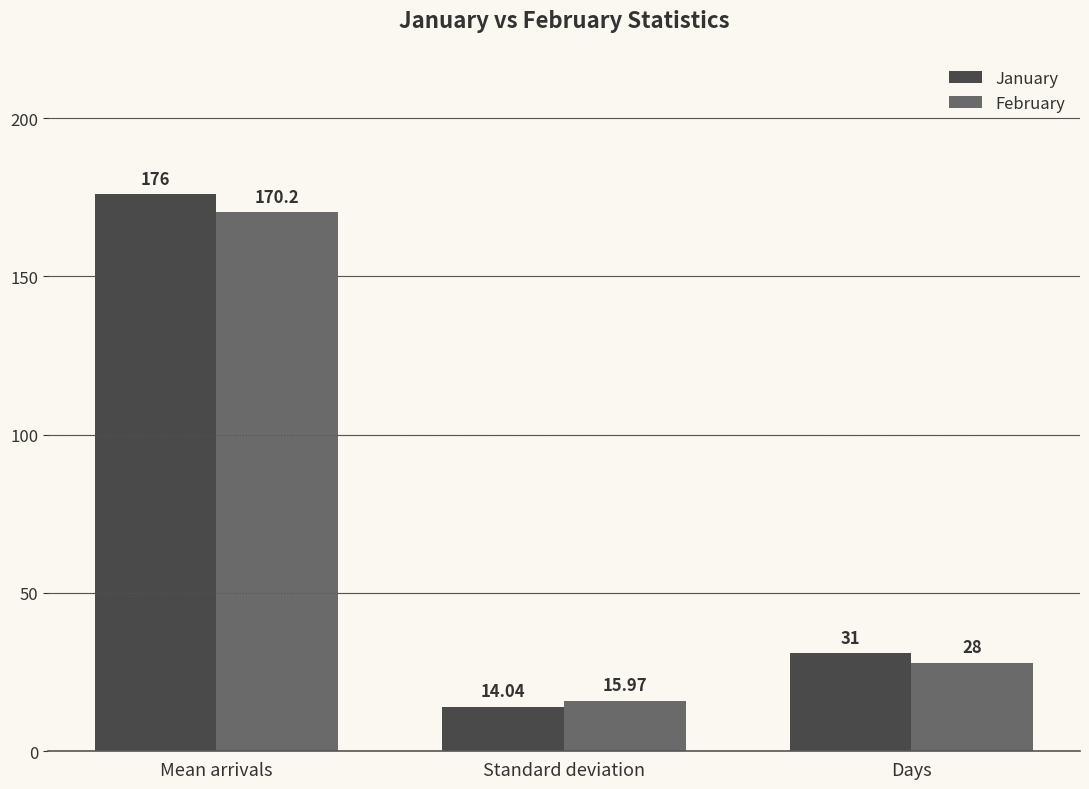

Reading right to left, list all the values displayed in this chart.

January: Days=31.0	Standard deviation=14.0	Mean arrivals=176.0
February: Days=28.0	Standard deviation=16.0	Mean arrivals=170.2